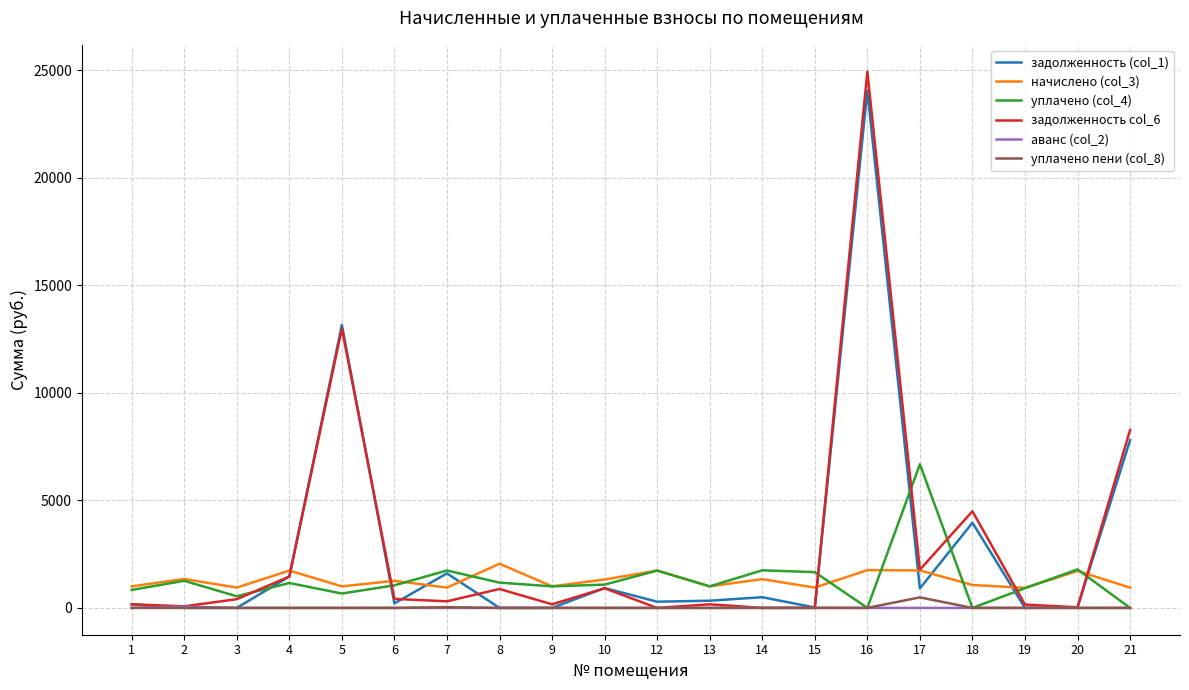

Which series ends up on top after the final intersection of начислено (col_3) and задолженность col_6?

задолженность col_6